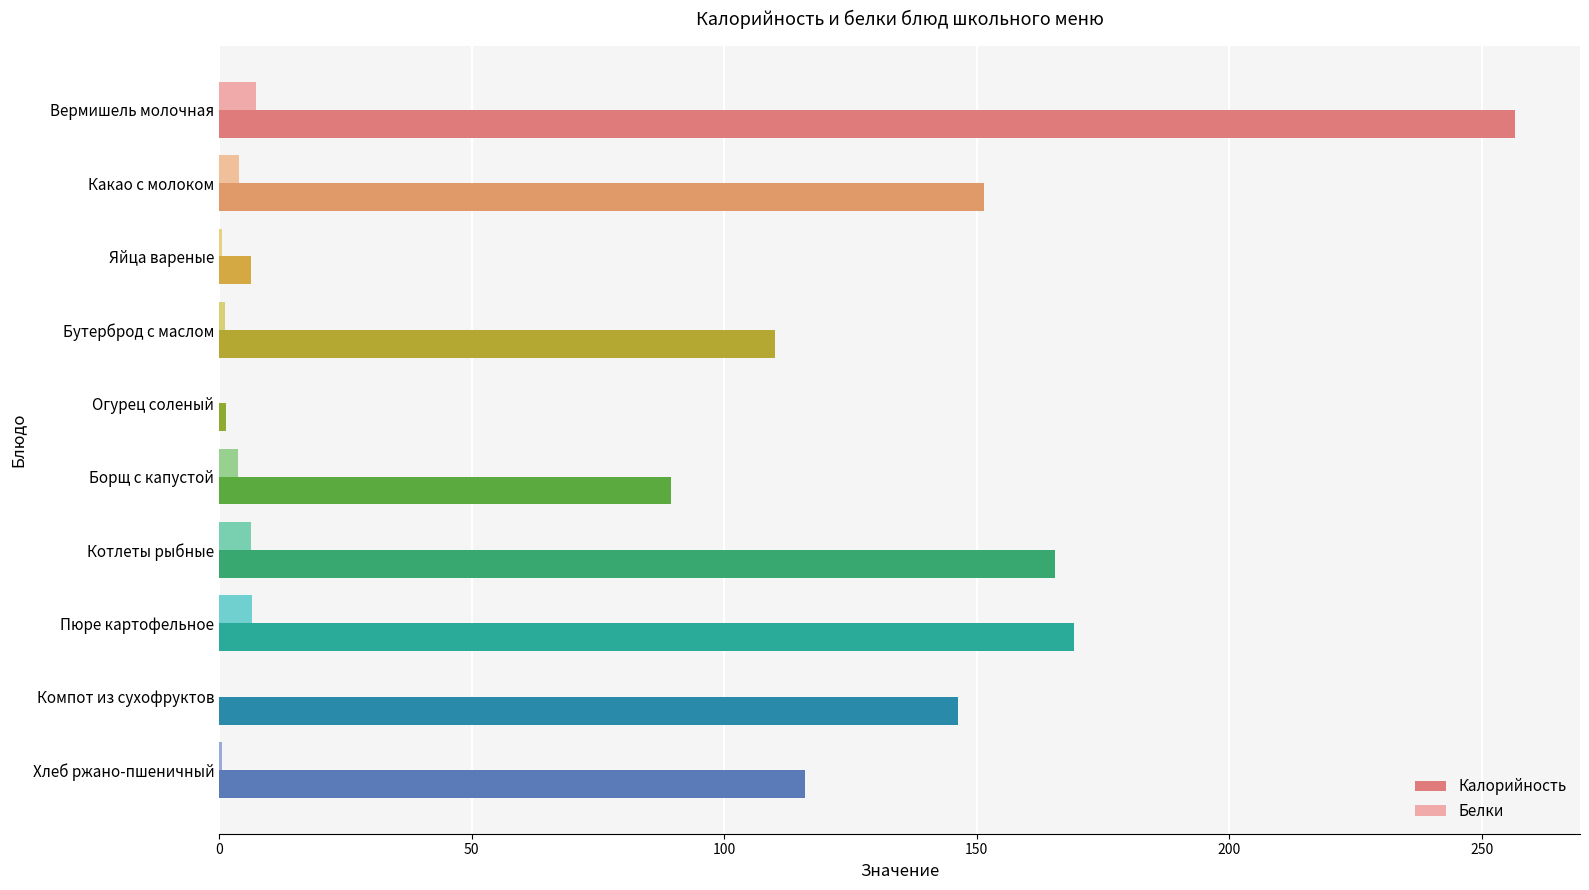

Which series has the largest range (max minus min)?

Калорийность